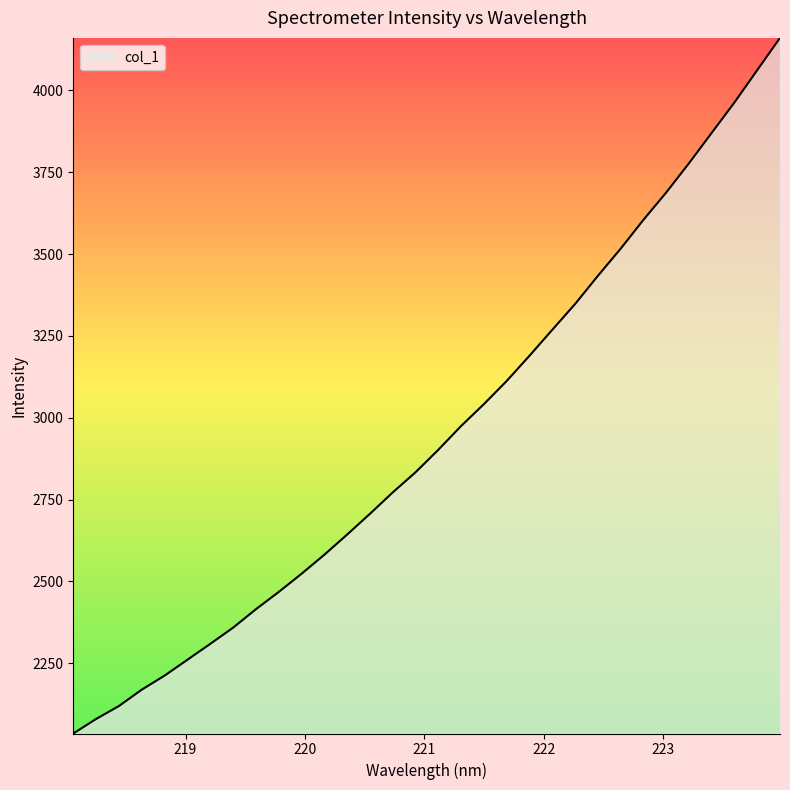

What is the maximum value shown in the chart?

4160.1